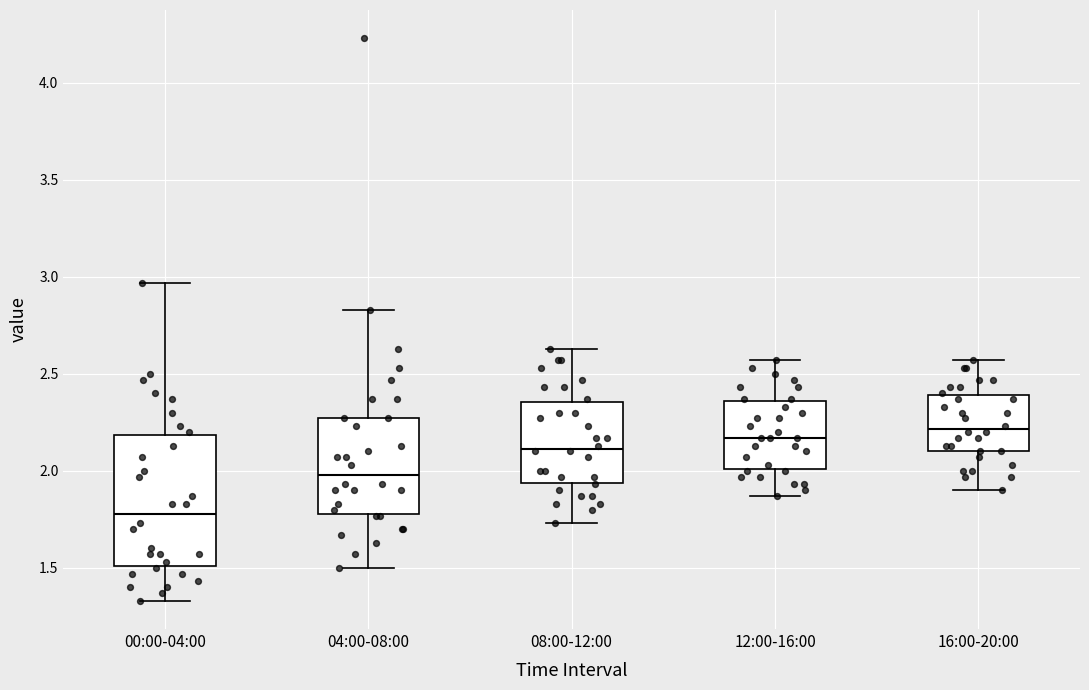

Reading left to right, read every box against the y-axis: the position of its median line, the range the box covers, and the ends of its whiskers. The values are not printed on the chart, so give them approximately, as read against the axis.

00:00-04:00: median 1.80, box 1.50 to 2.20, whiskers 1.35 to 2.95
04:00-08:00: median 2.00, box 1.80 to 2.25, whiskers 1.50 to 2.85
08:00-12:00: median 2.10, box 1.95 to 2.35, whiskers 1.75 to 2.65
12:00-16:00: median 2.15, box 2.00 to 2.35, whiskers 1.85 to 2.55
16:00-20:00: median 2.20, box 2.10 to 2.40, whiskers 1.90 to 2.55